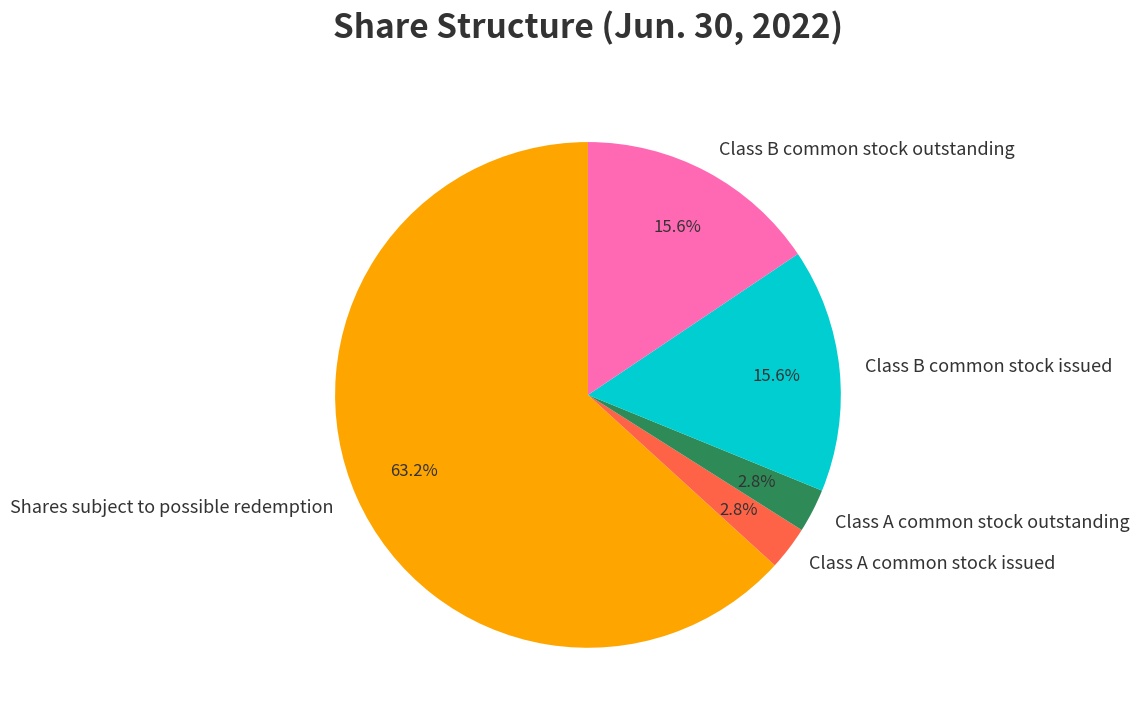

Between Class A common stock outstanding and Shares subject to possible redemption, which is larger?

Shares subject to possible redemption